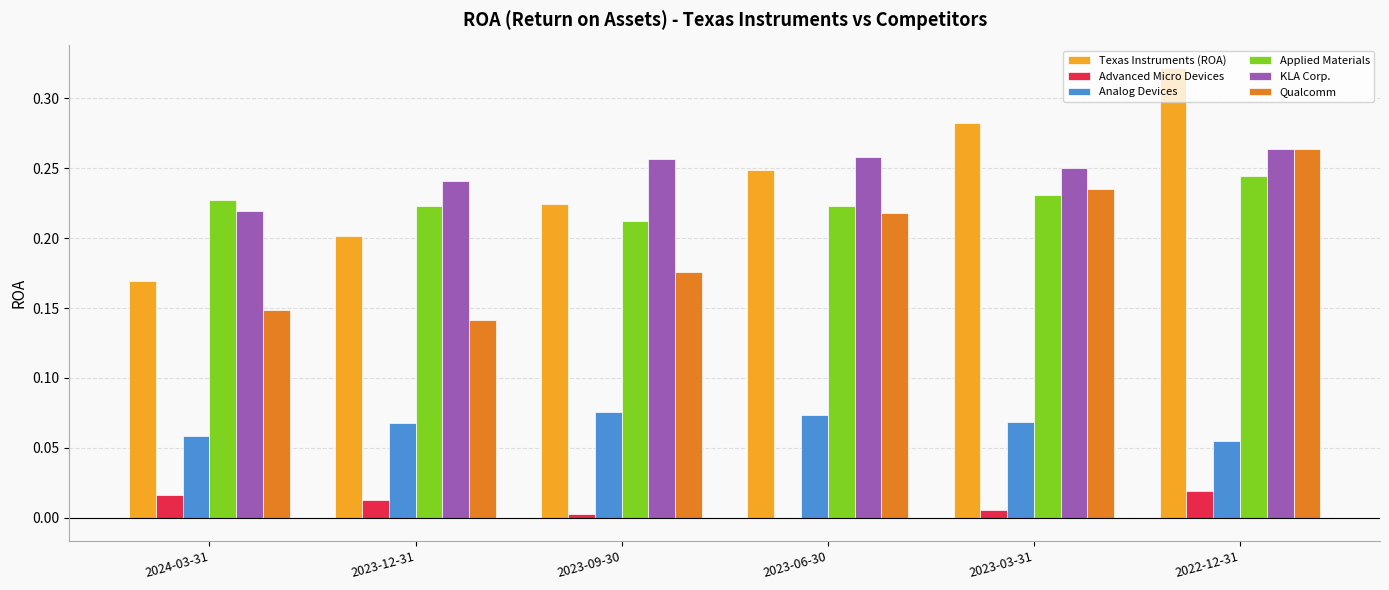

The Texas Instruments (ROA) series shows 0.2 at 2023-09-30. True or false?

True